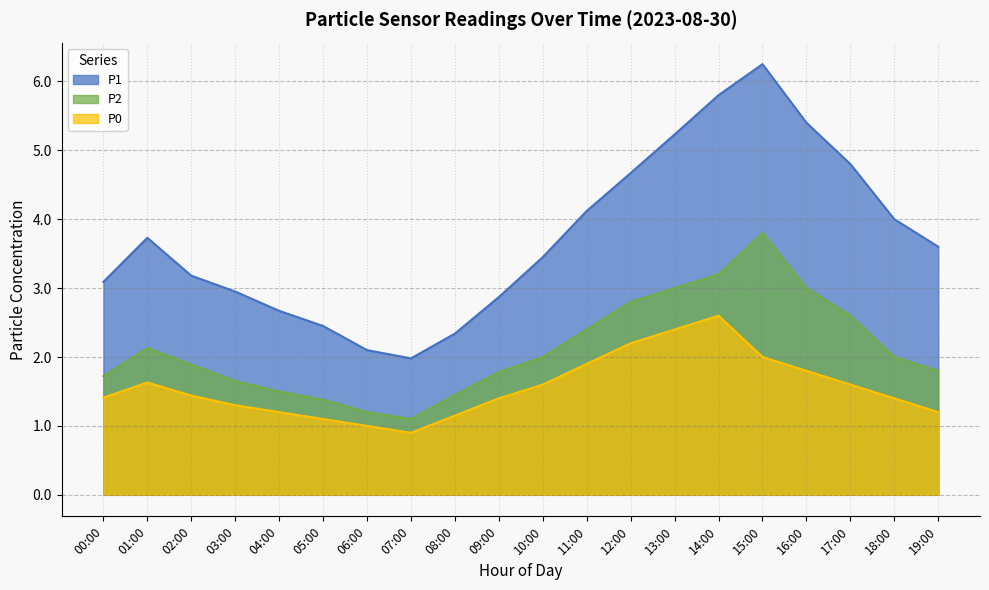

What position from the right is 11:00?

9